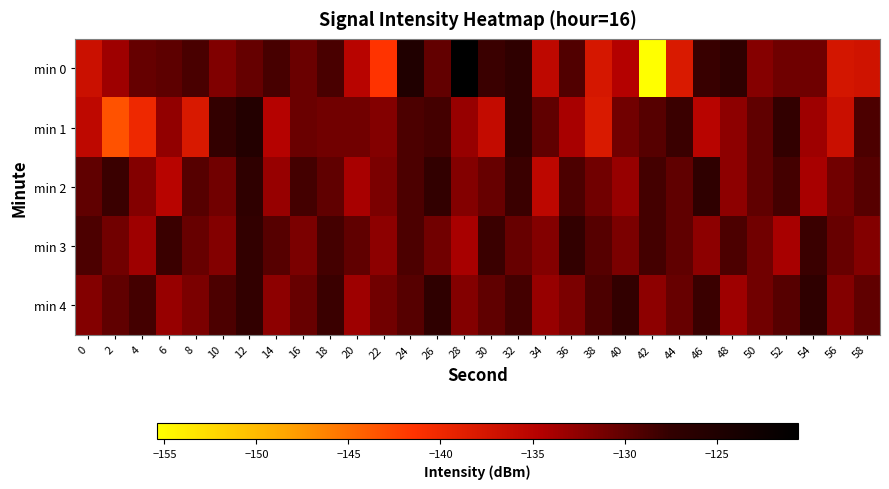

At which category does the chart reach its minimum across all series?

42